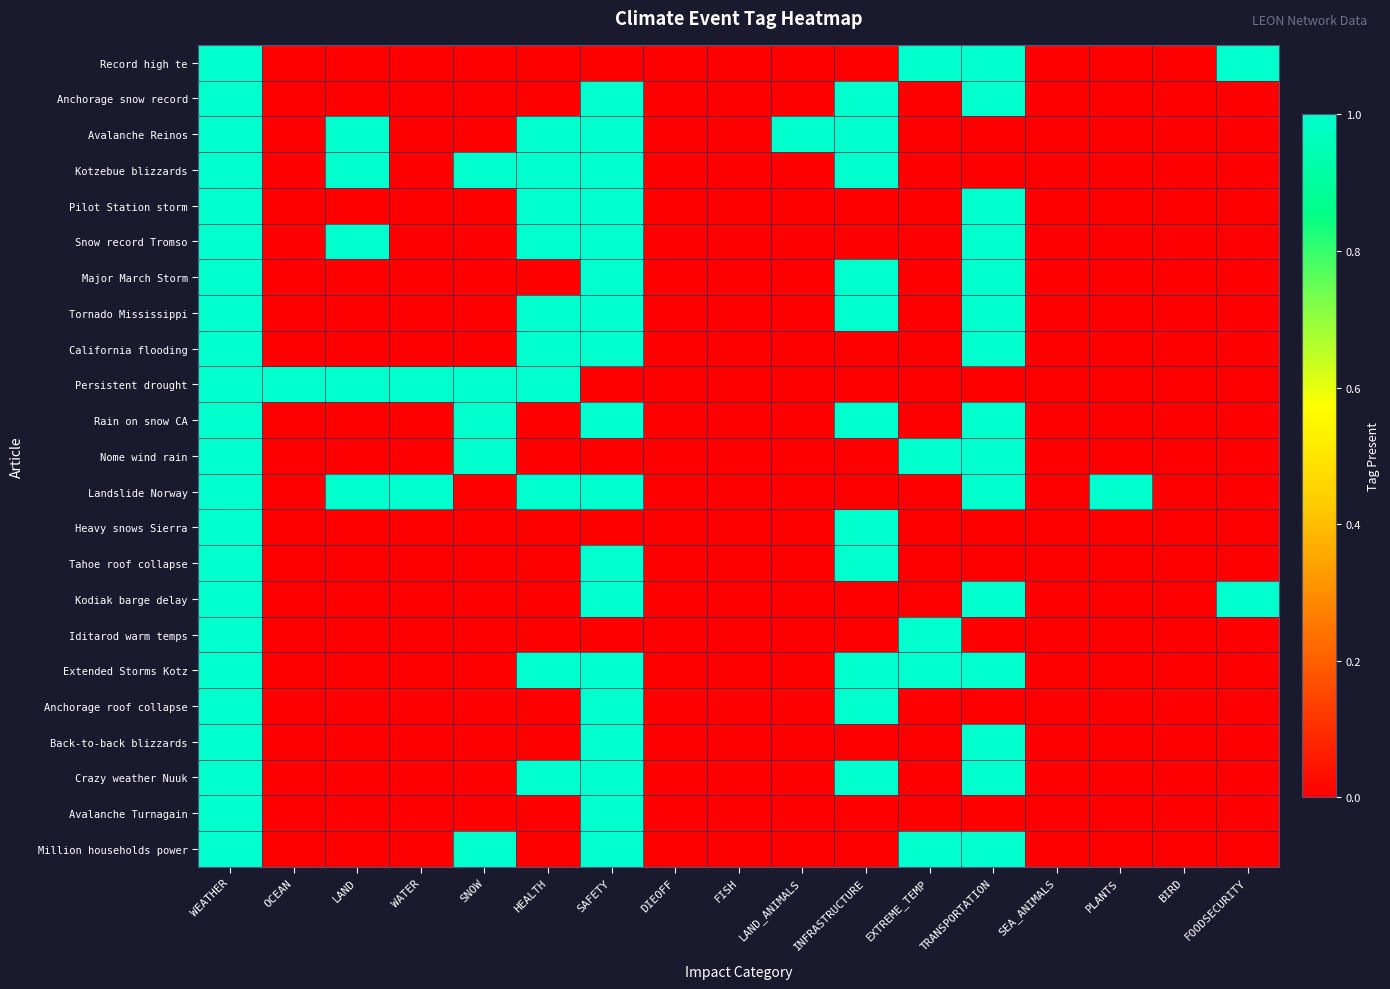

Rank the series at WATER from highest to lowest value.

Persistent drought, Landslide Norway, Record high te, Anchorage snow record, Avalanche Reinos, Kotzebue blizzards, Pilot Station storm, Snow record Tromso, Major March Storm, Tornado Mississippi, California flooding, Rain on snow CA, Nome wind rain, Heavy snows Sierra, Tahoe roof collapse, Kodiak barge delay, Iditarod warm temps, Extended Storms Kotz, Anchorage roof collapse, Back-to-back blizzards, Crazy weather Nuuk, Avalanche Turnagain, Million households power